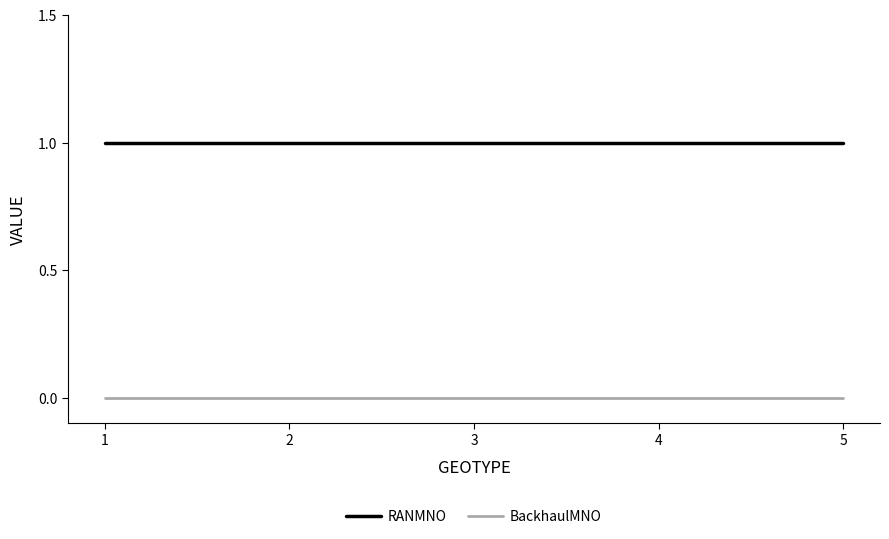

List the series in order of their overall mean, lowest first.

BackhaulMNO, RANMNO